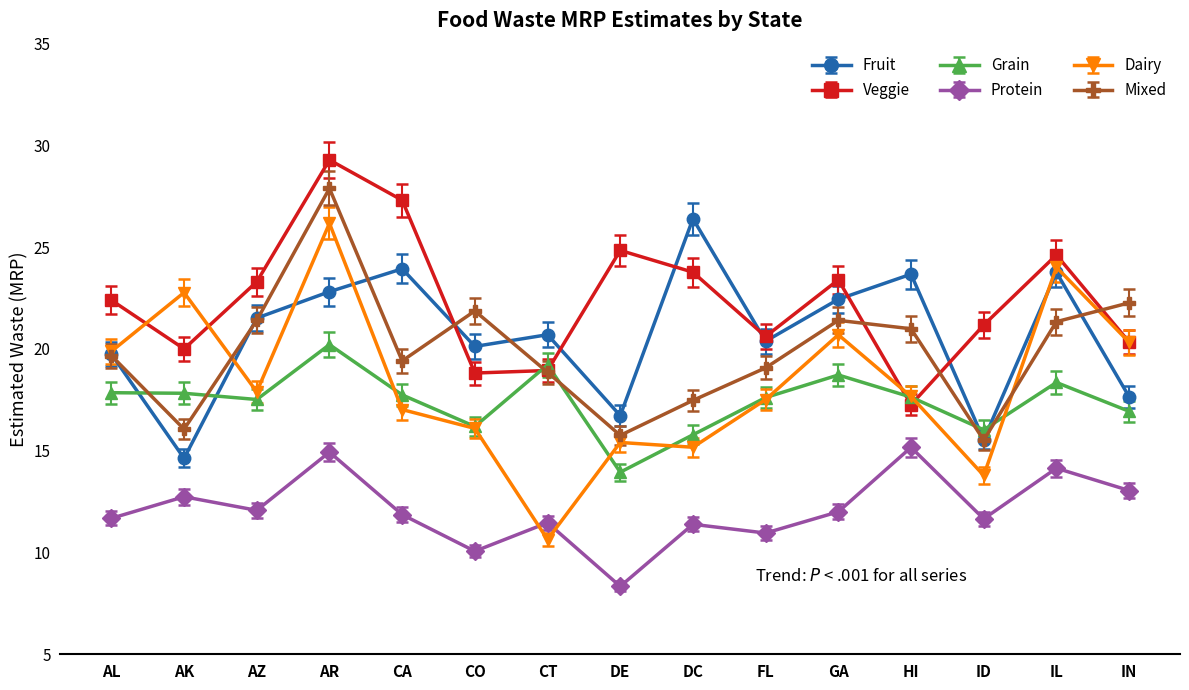

At which category does Veggie reach its first local valley?

AK